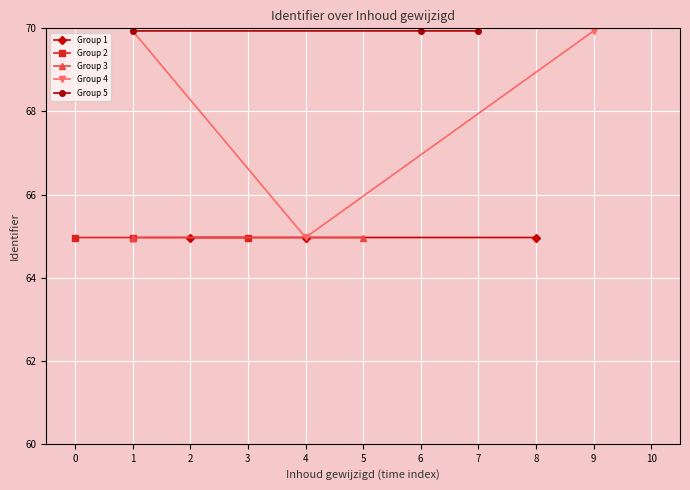

At −1, list the series in order from smallest to largest.

Group 1, Group 2, Group 3, Group 4, Group 5